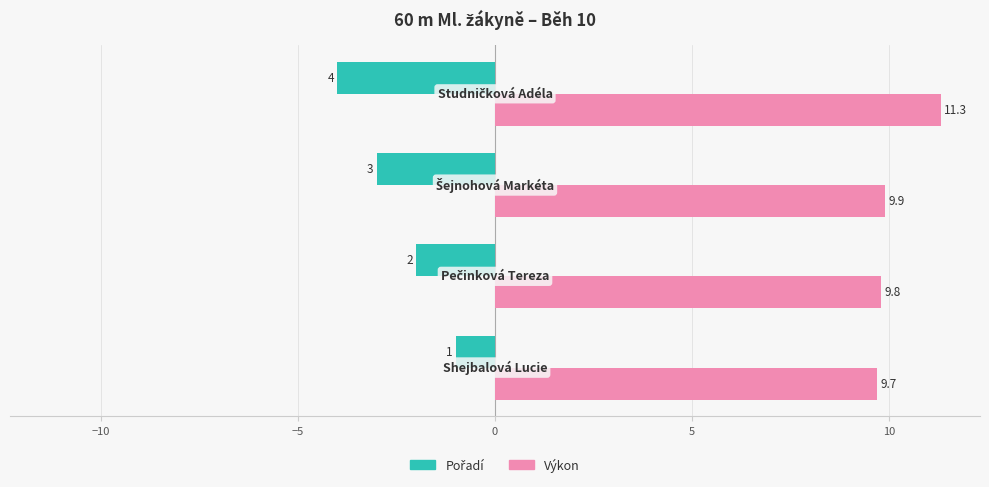

At how many categories does at least one series exceed 4?

4